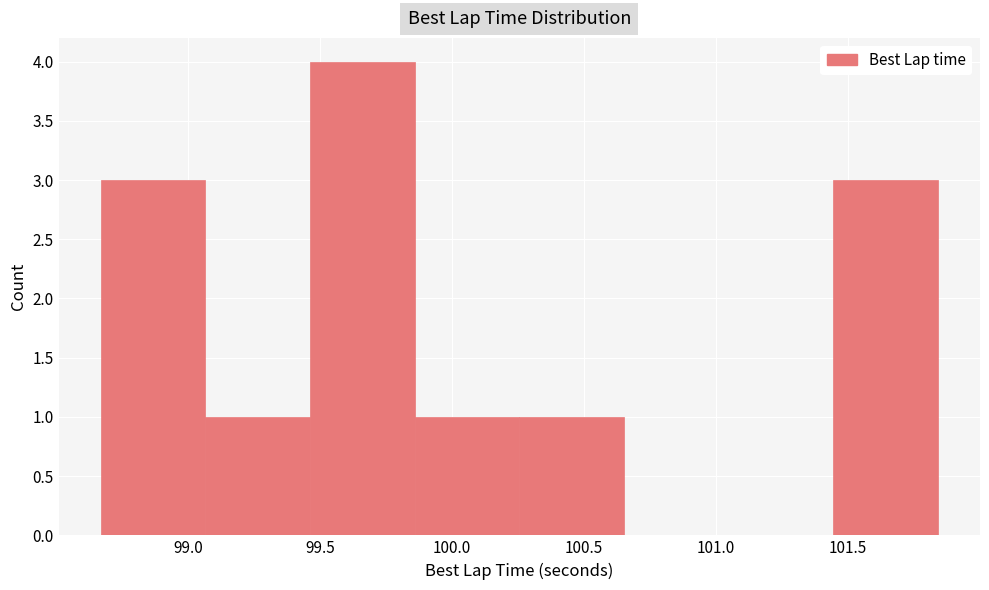

What is the height of the bar covering 101.45 to 101.85 on the x-axis? Neither the bar edges nor the heights are printed on the chart, so give them approximately, as read against the axes.

3